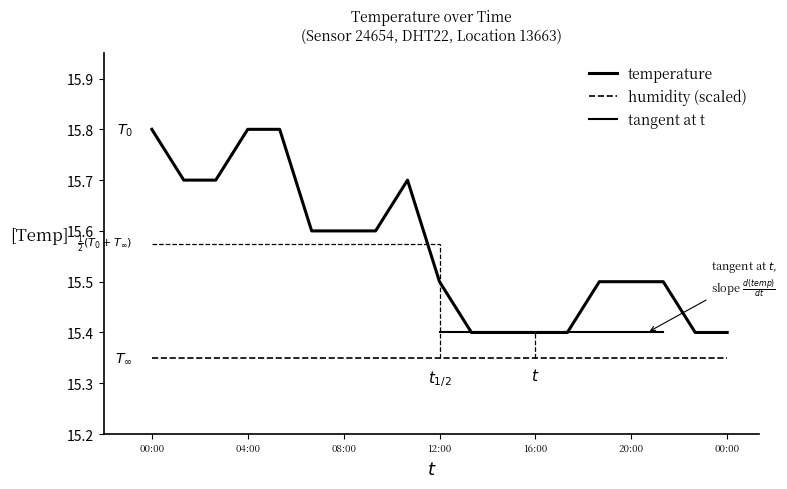

Reading left to right, extract all data points from this chart.

00:00=15.8	01:20=15.7	02:40=15.7	04:00=15.8	05:20=15.8	06:40=15.6	08:00=15.6	09:20=15.6	10:40=15.7	12:00=15.5	13:20=15.4	14:40=15.4	16:00=15.4	17:20=15.4	18:40=15.5	20:00=15.5	21:20=15.5	22:40=15.4	00:00=15.4